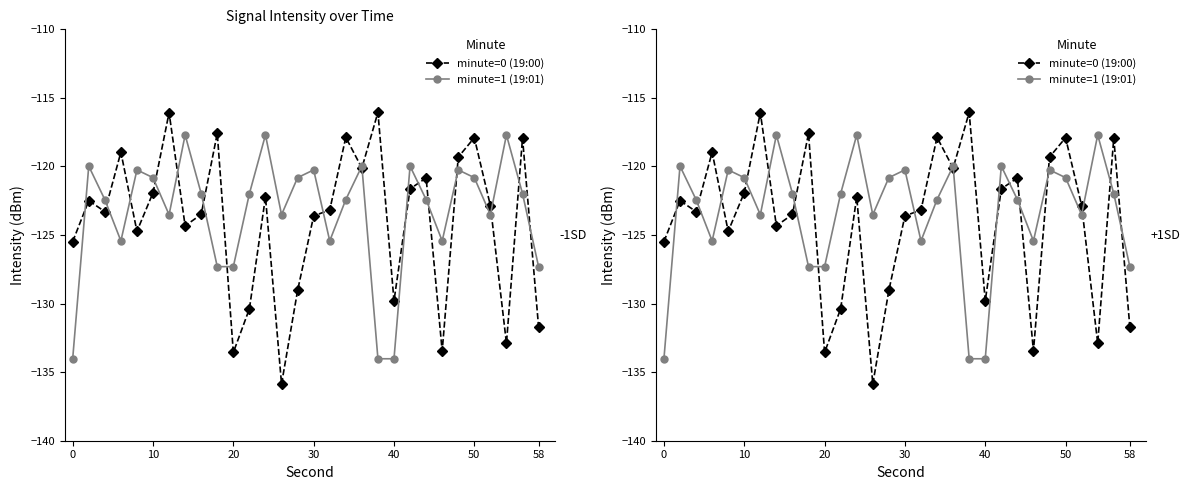

What are all the series names shown in the legend?

minute=0 (19:00), minute=1 (19:01)